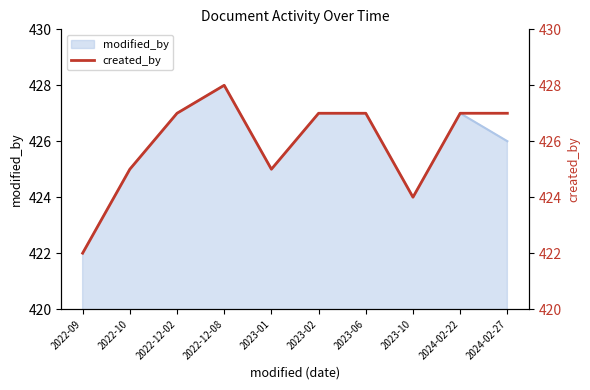

What is the ratio of the value at 2023-06 to the value at 2023-10?

1.0